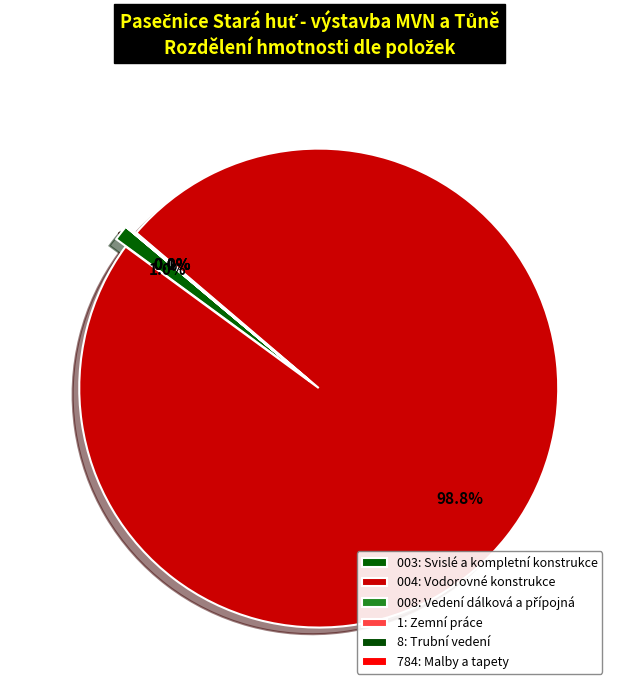

Is it true that 8: Trubní vedení is 0% of the pie?

True